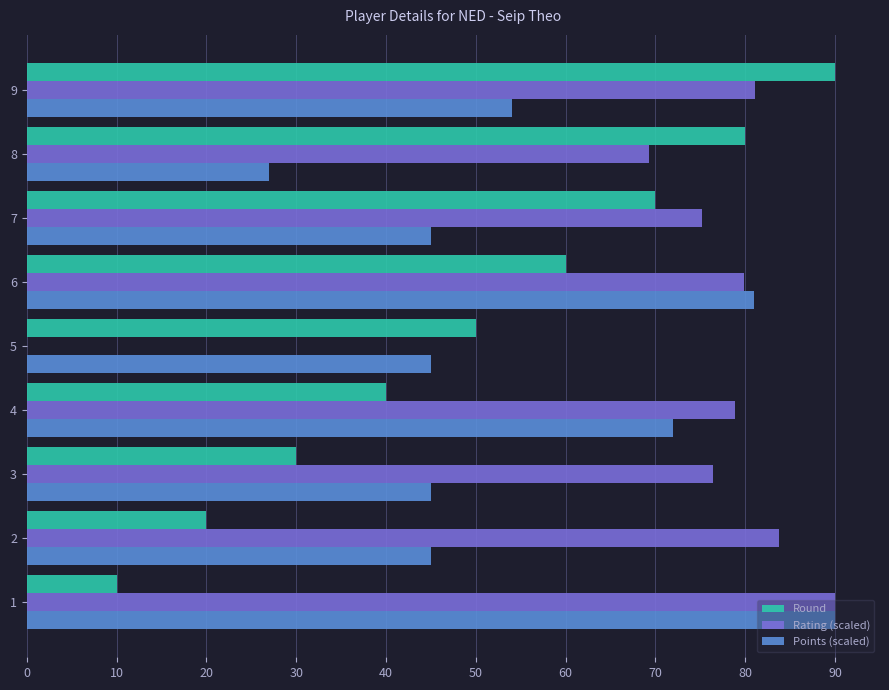

The Points (scaled) series shows 27.0 at 8. True or false?

True